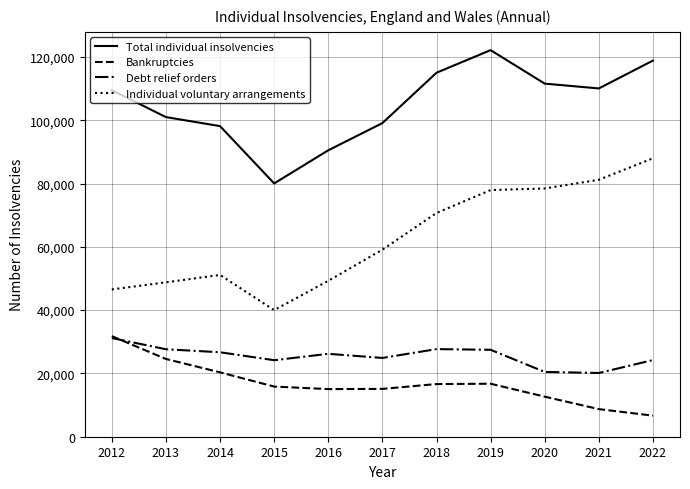

What is the spread (max minus min) of values at 2021?

101324